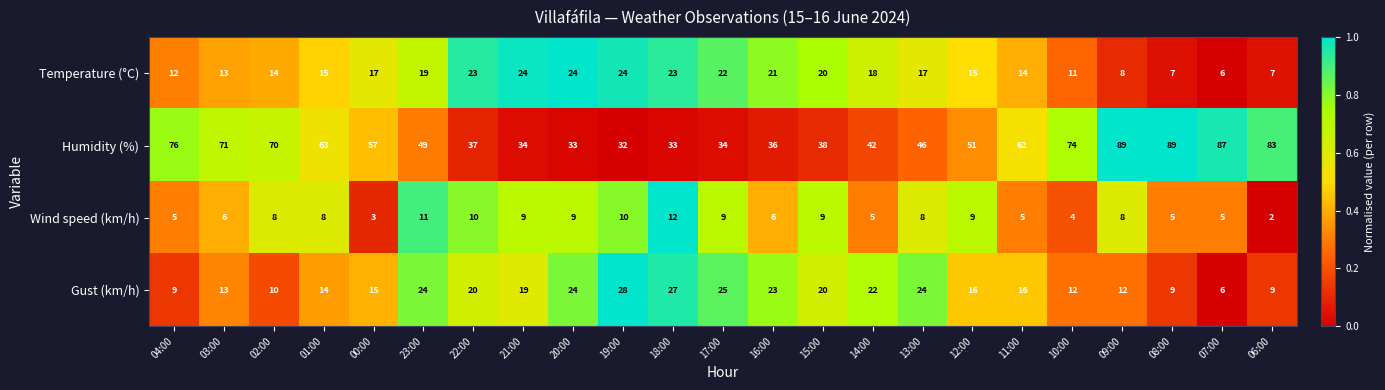

Which category has the lowest value across all series?

06:00